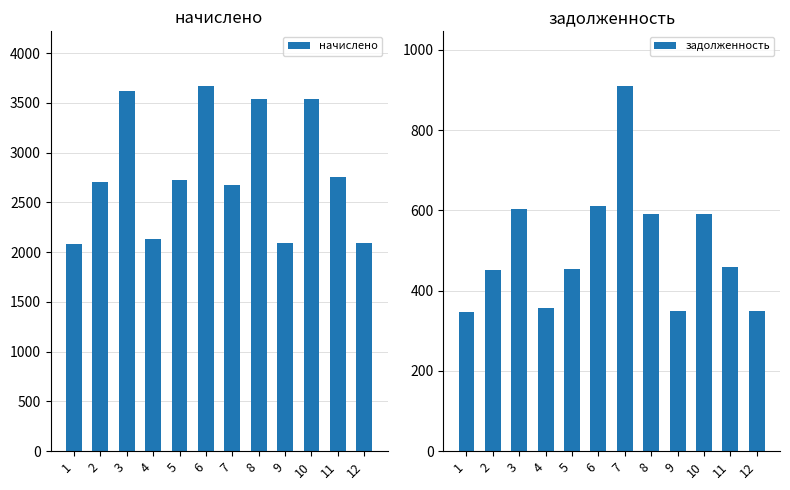

At which label is задолженность closest to 628?

6